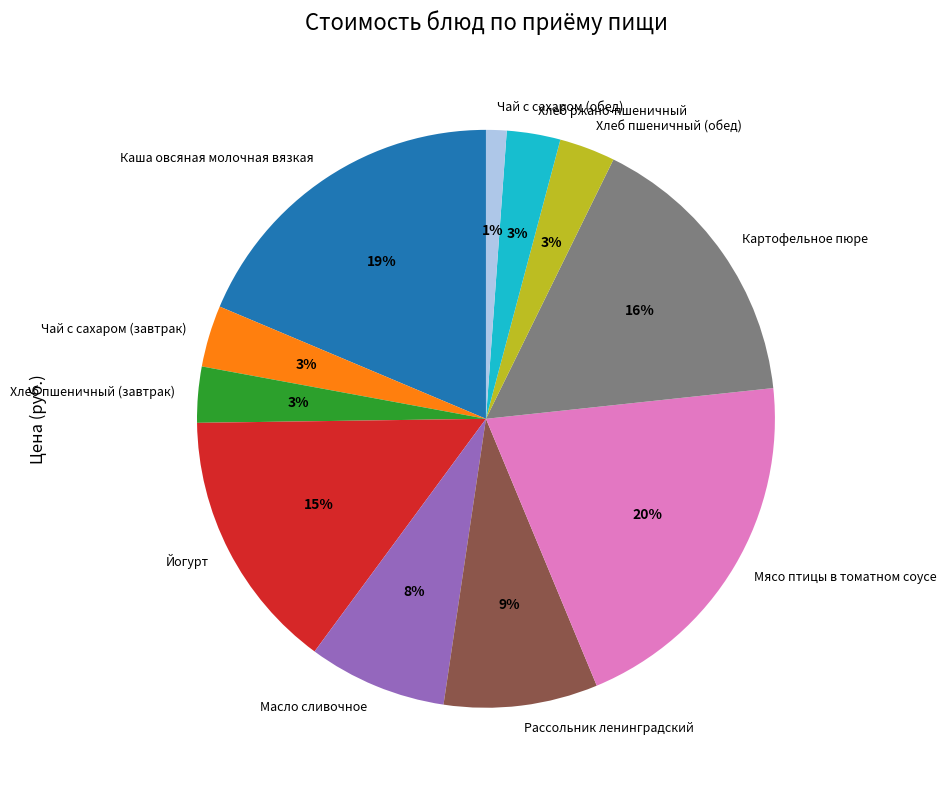

Does Хлеб пшеничный (обед) represent more than half of the total?

No